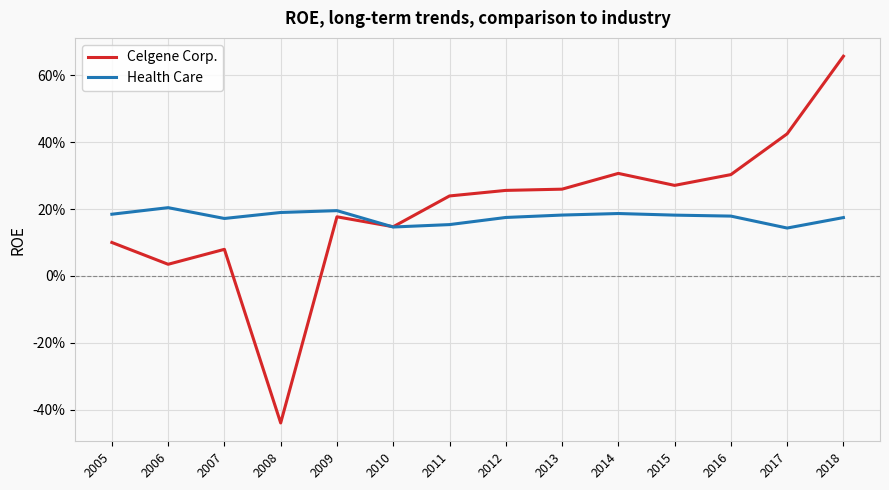

Does the chart display data point markers on the line(s)?

No